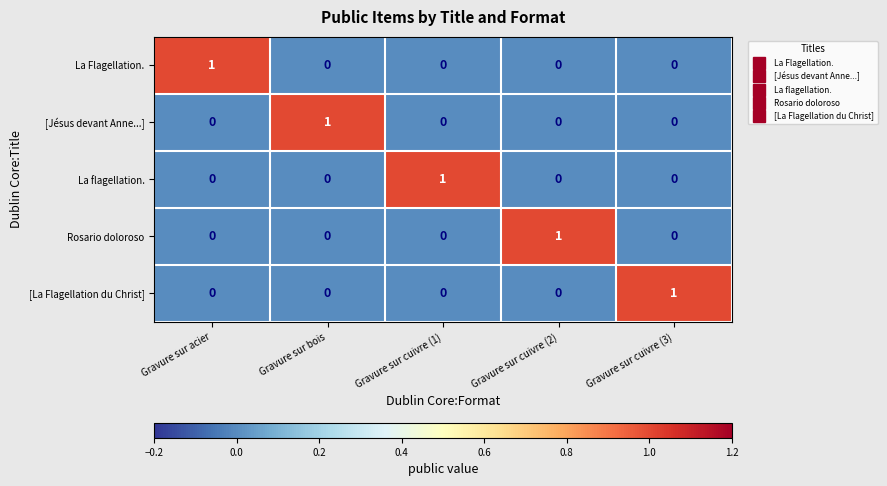

Which category has the highest value in the La flagellation. series?

Gravure sur cuivre (1)